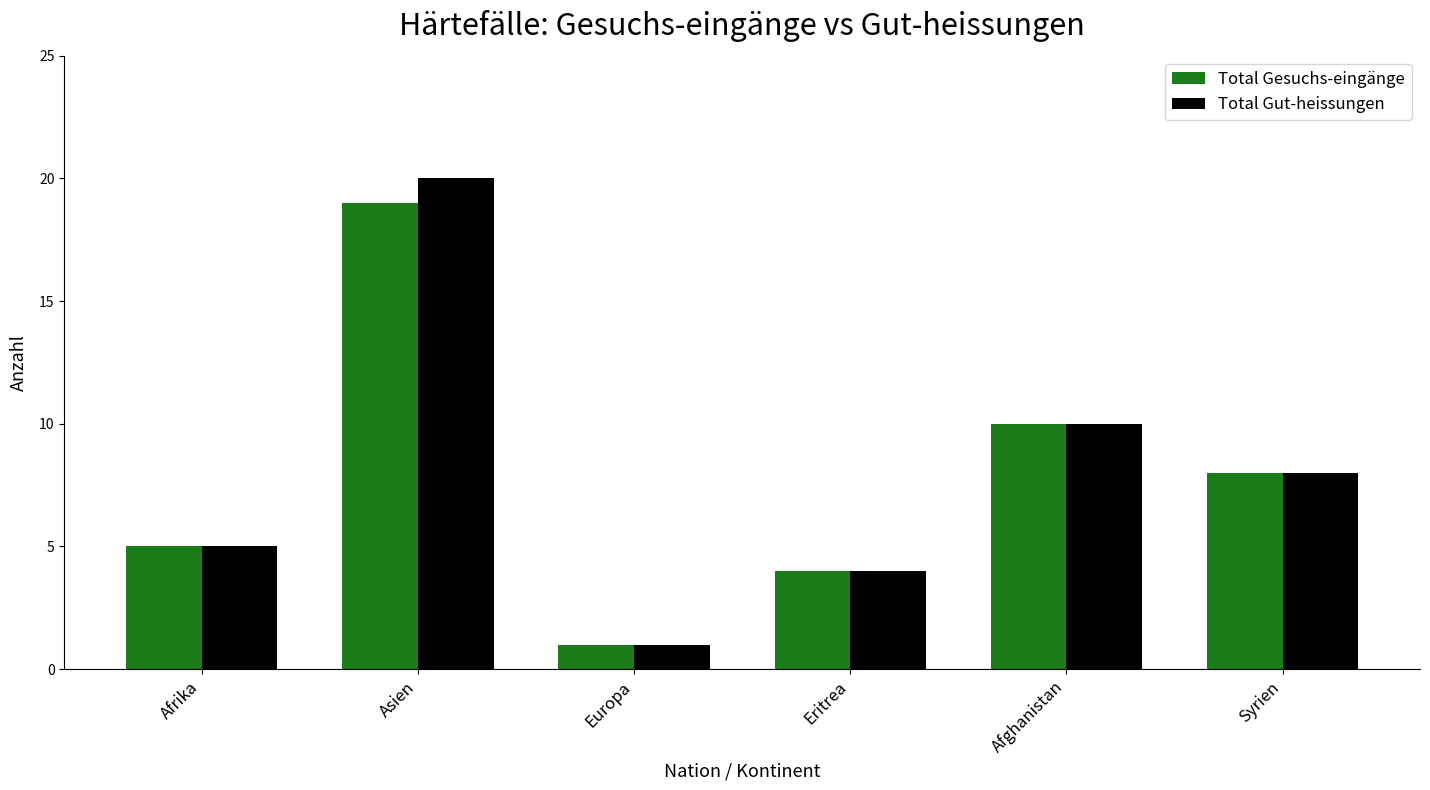

What is the approximate value of Total Gesuchs-eingänge at Afghanistan, to the nearest 10?

10